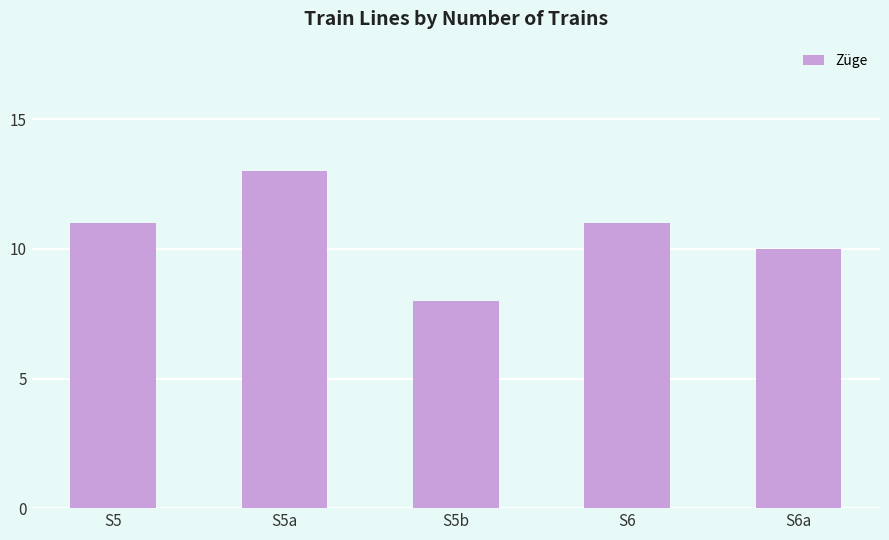

Reading left to right, extract all data points from this chart.

S5=11	S5a=13	S5b=8	S6=11	S6a=10